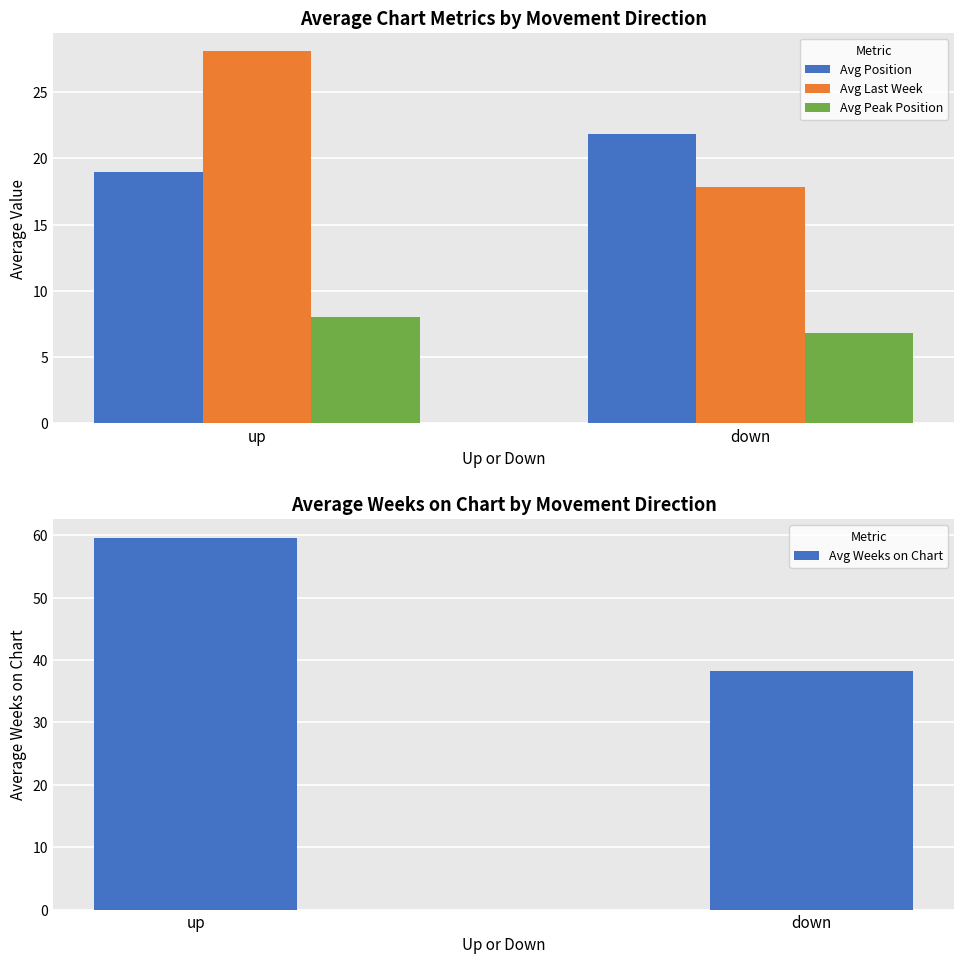

True or false: Avg Last Week has a value of 28.1 at up.

True